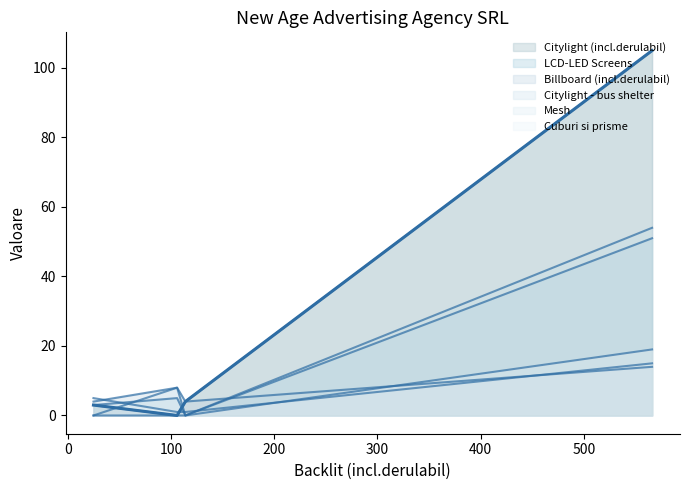

Reading left to right, what are all the values shown in this chart?

Citylight (incl.derulabil): Total Orase SAO=105	Rural=3	Oras 50-100k=0	Oras sub 50k=4
LCD-LED Screens: Total Orase SAO=51	Rural=3	Oras 50-100k=5	Oras sub 50k=0
Billboard (incl.derulabil): Total Orase SAO=14	Rural=4	Oras 50-100k=8	Oras sub 50k=4
Citylight - bus shelter: Total Orase SAO=54	Rural=0	Oras 50-100k=8	Oras sub 50k=0
Mesh: Total Orase SAO=15	Rural=5	Oras 50-100k=1	Oras sub 50k=1
Cuburi si prisme: Total Orase SAO=19	Rural=0	Oras 50-100k=0	Oras sub 50k=0